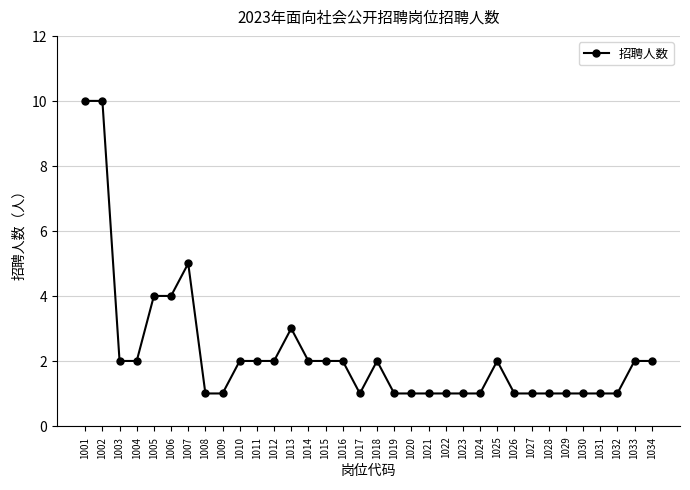

How many lines are shown in the chart?

1